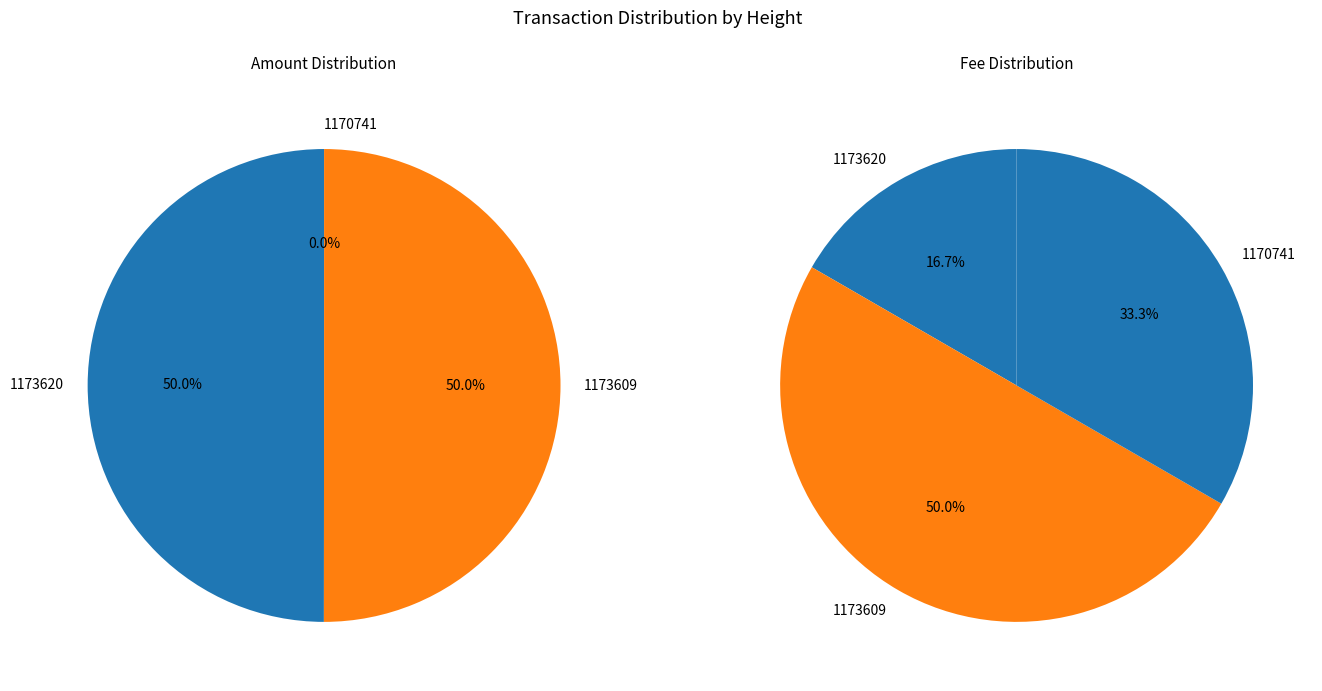

Between 1173609 and 1170741, which series saw the biggest shift?

Amount